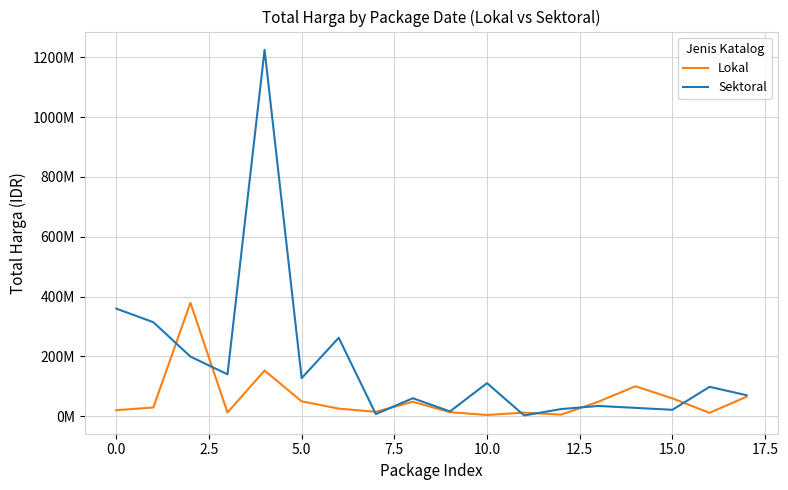

What are all the series names shown in the legend?

Lokal, Sektoral